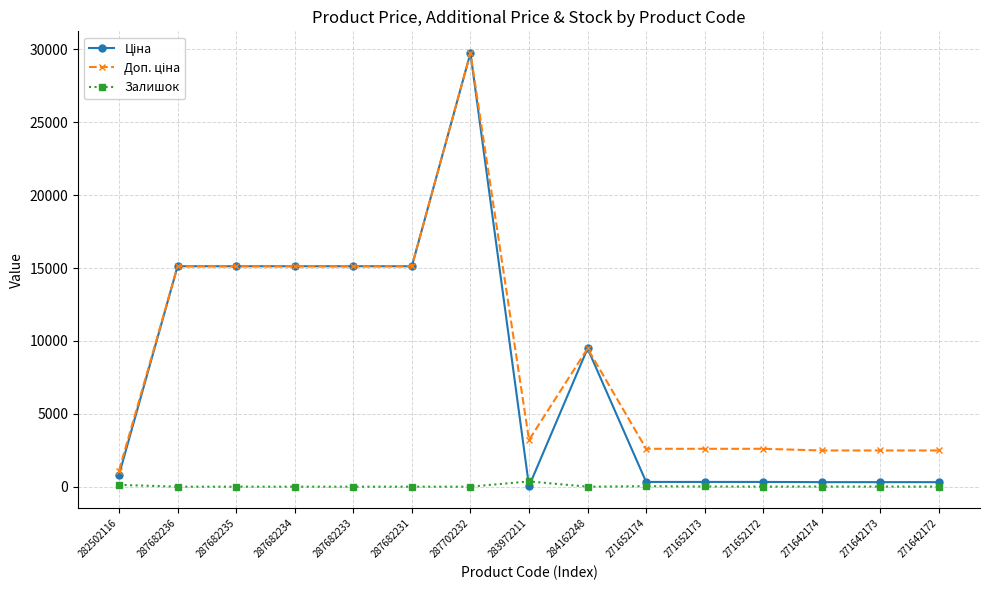

True or false: Залишок has a value of 360.0 at 283972211.

True